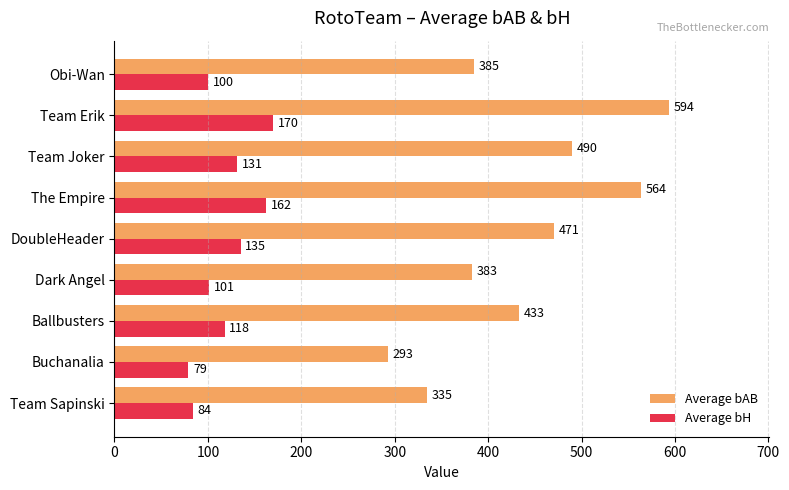

Which label corresponds to the largest value in the chart?

Team Erik